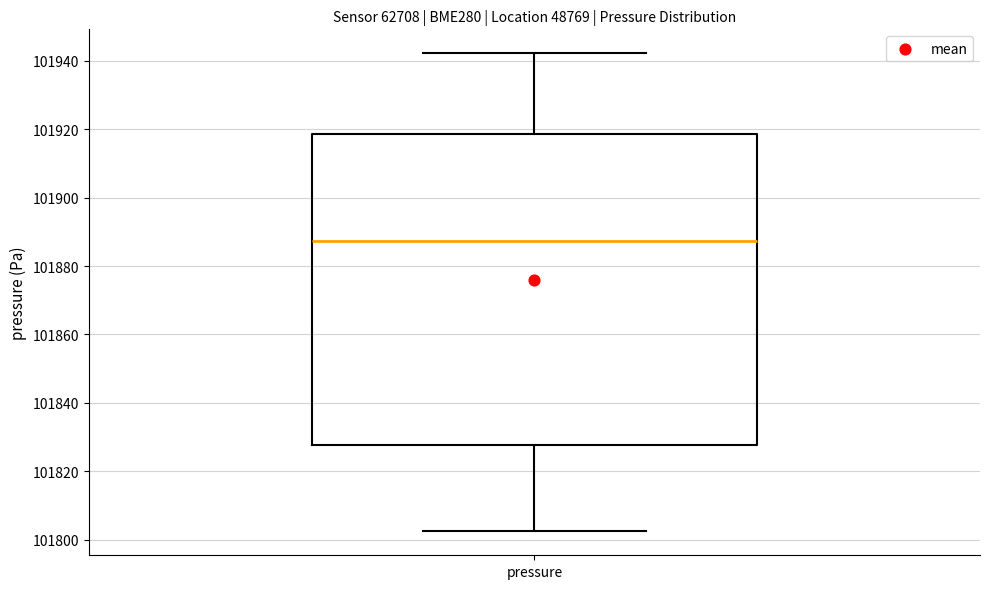

Where does the median line of the box for pressure sit on the y-axis? The values are not printed on the chart, so give them approximately, as read against the axis.

101888